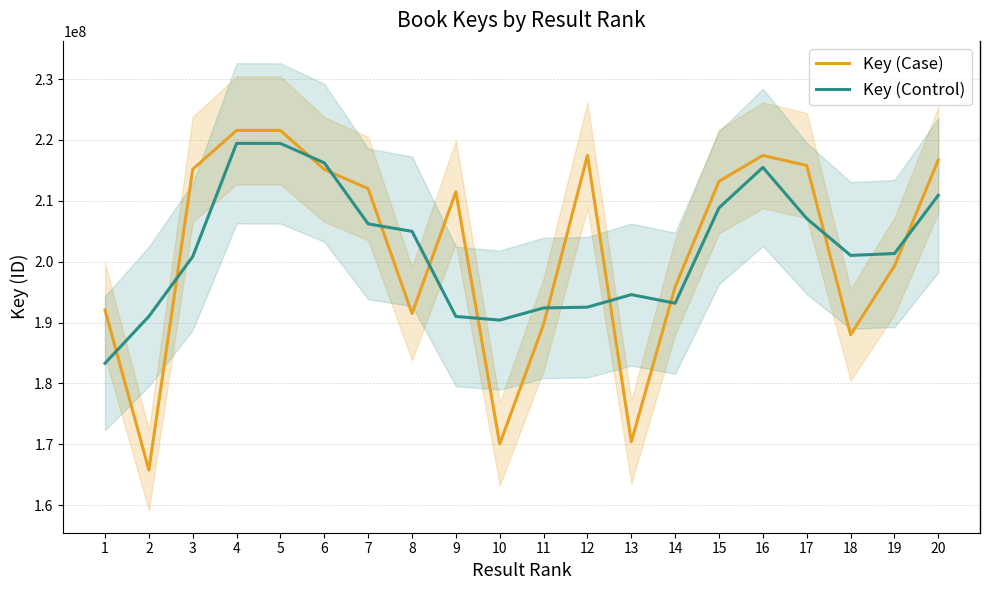

How many times do Key (Control) and Key (Case) cross each other?

12